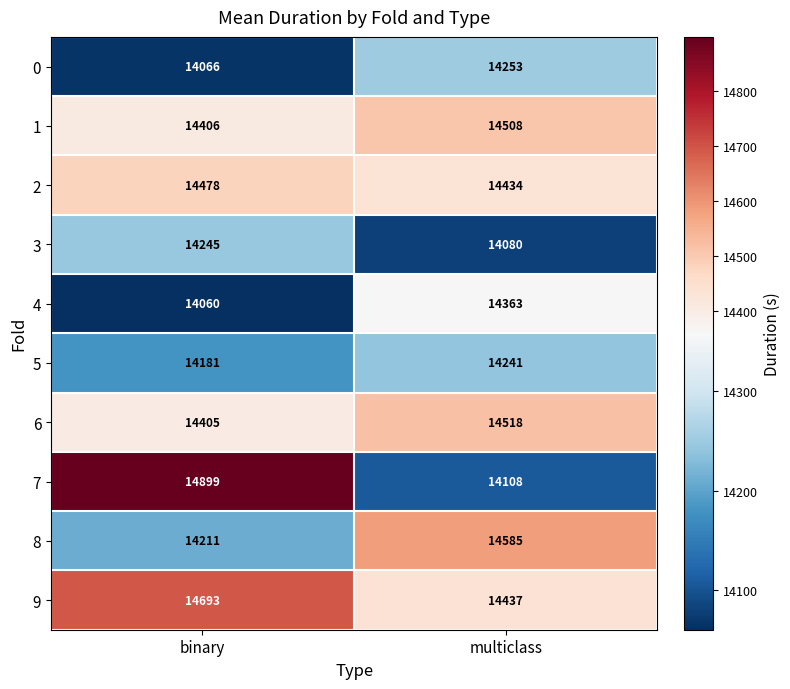

What is the average value of the 2 series?

14456